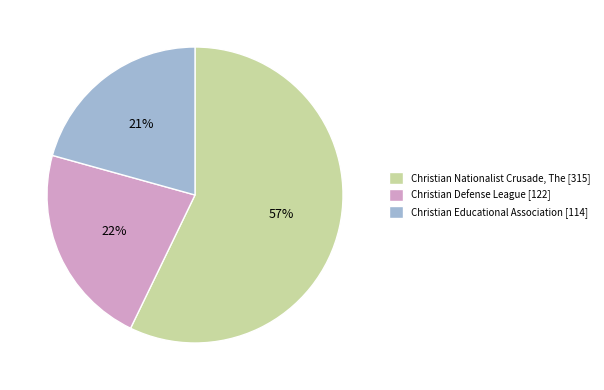

To the nearest percent, what portion does Christian Educational Association represent?

21%